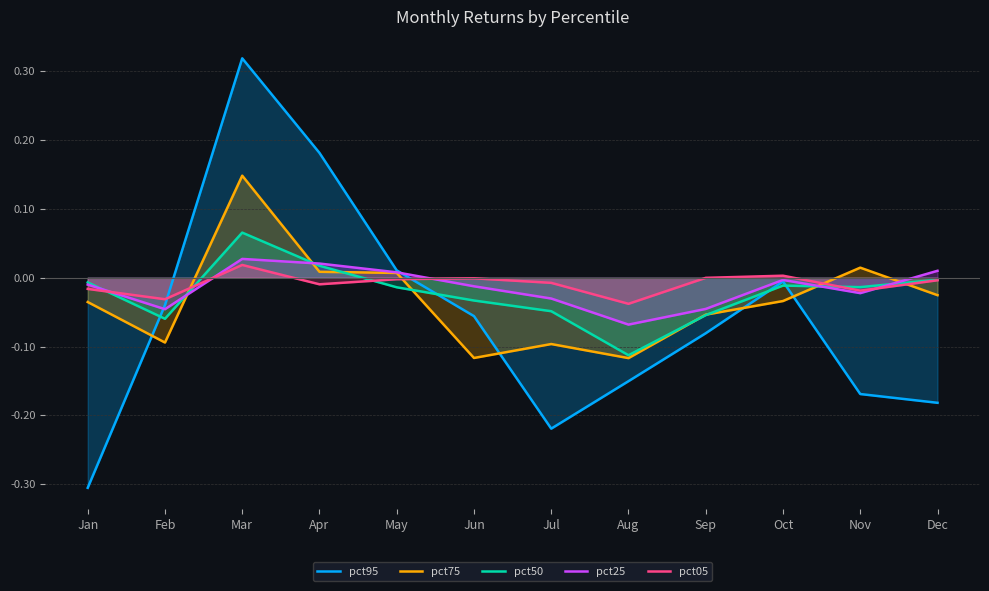

Which series ends up on top after the final intersection of pct95 and pct75?

pct75